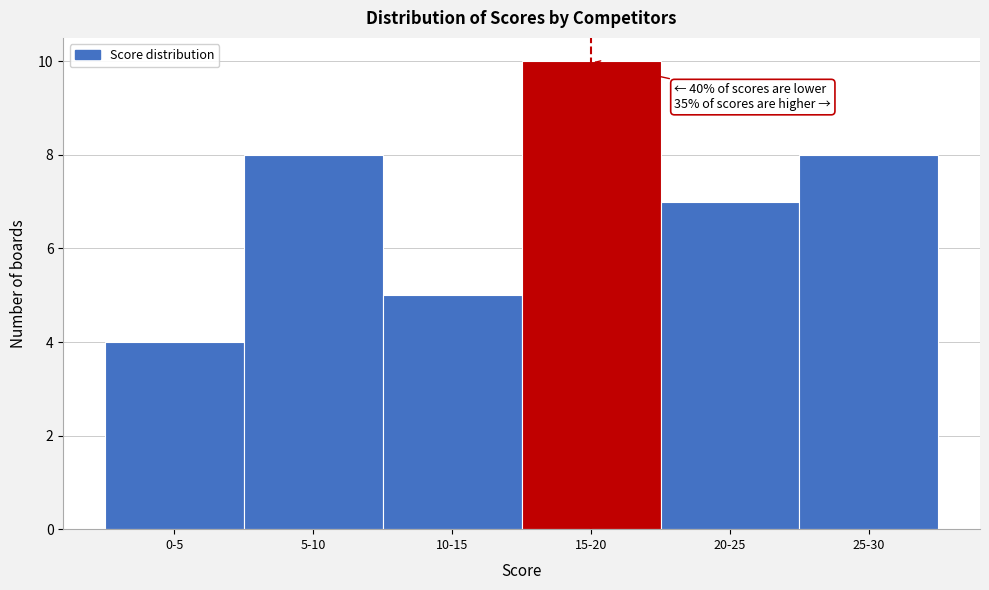

Reading left to right, list all the values displayed in this chart.

0-5=4	5-10=8	10-15=5	15-20=10	20-25=7	25-30=8